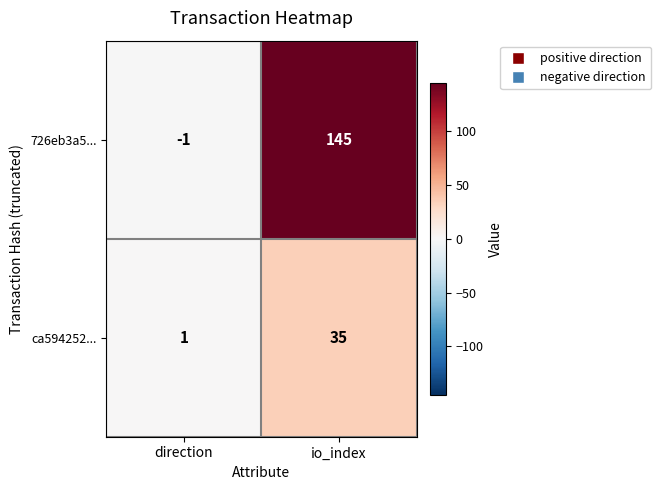

What is the spread (max minus min) of values at direction?

2